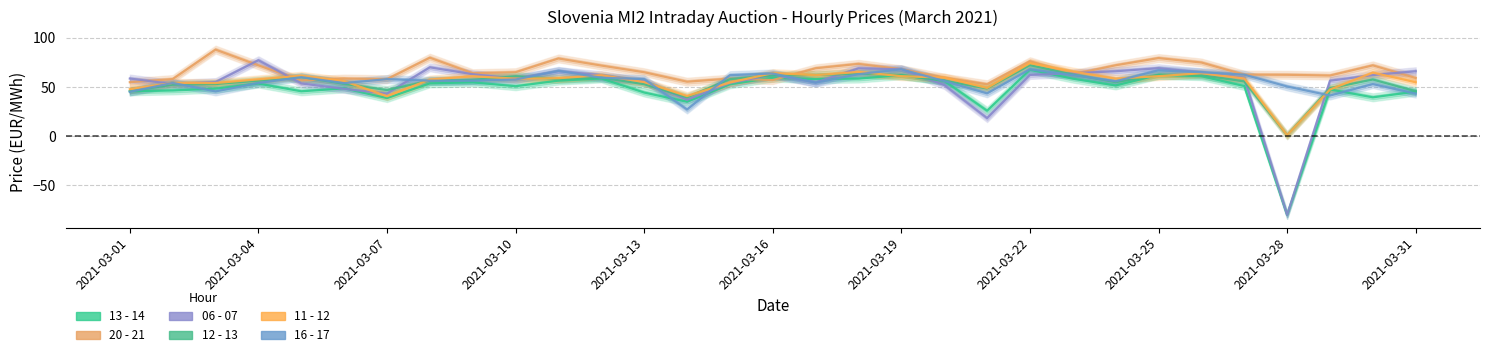

Which series has the largest total across all categories?

20 - 21